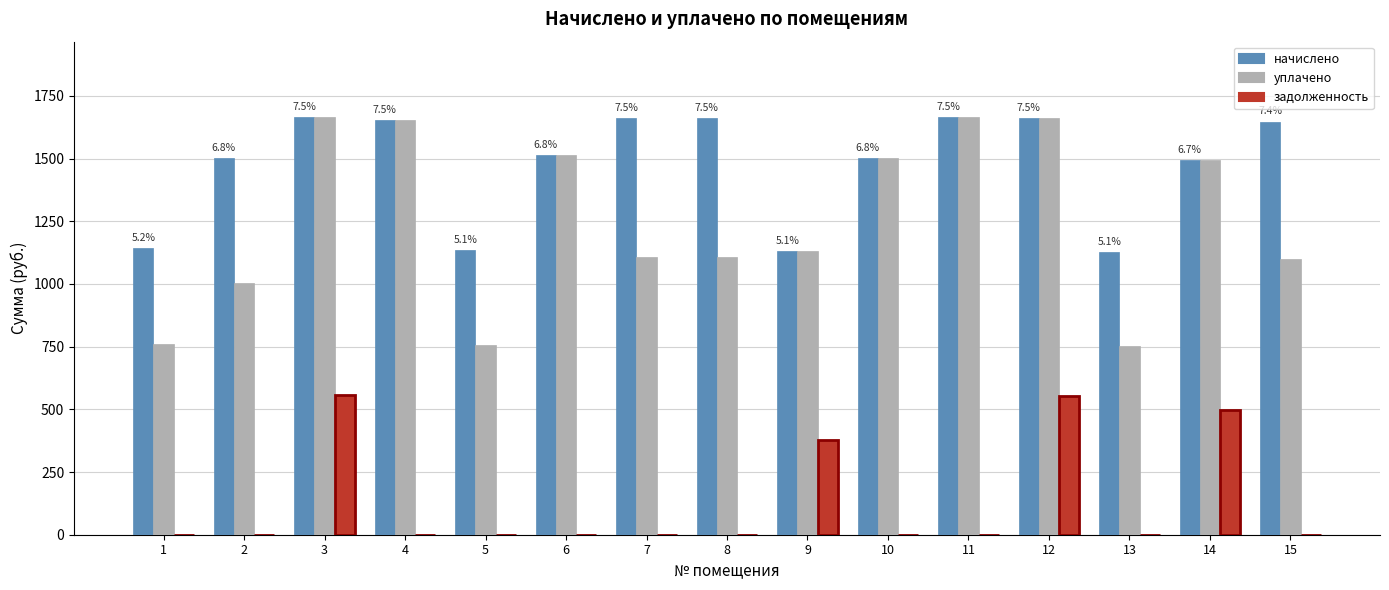

What is the sum of the уплачено values at 8 and 6?

2623.9